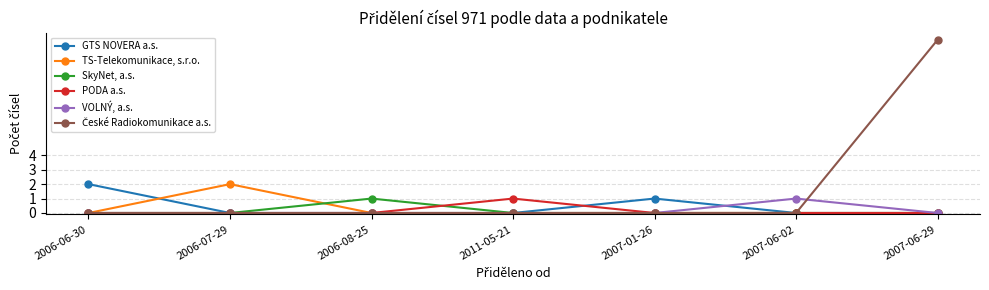

True or false: GTS NOVERA a.s. has more than 0 points higher than both neighbors.

True